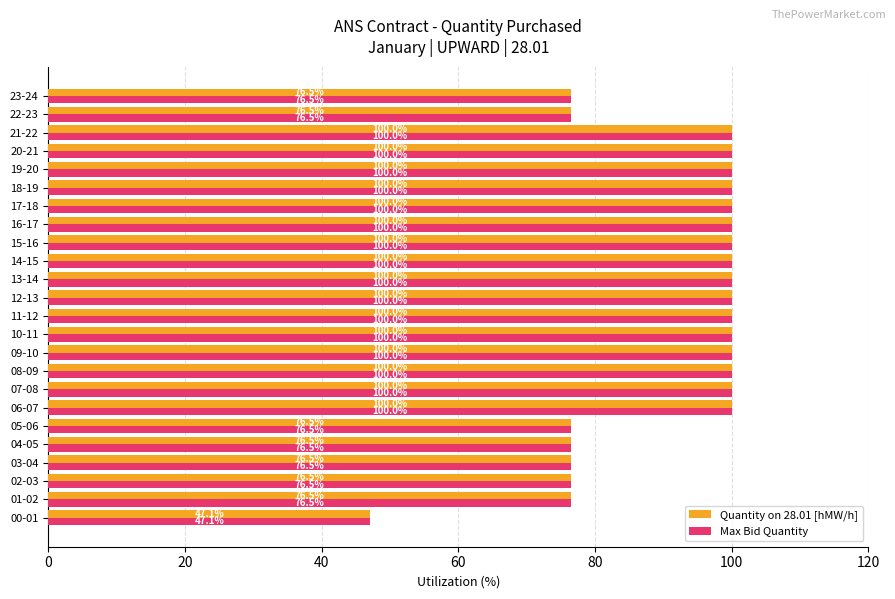

What is the minimum value shown in the chart?

47.1